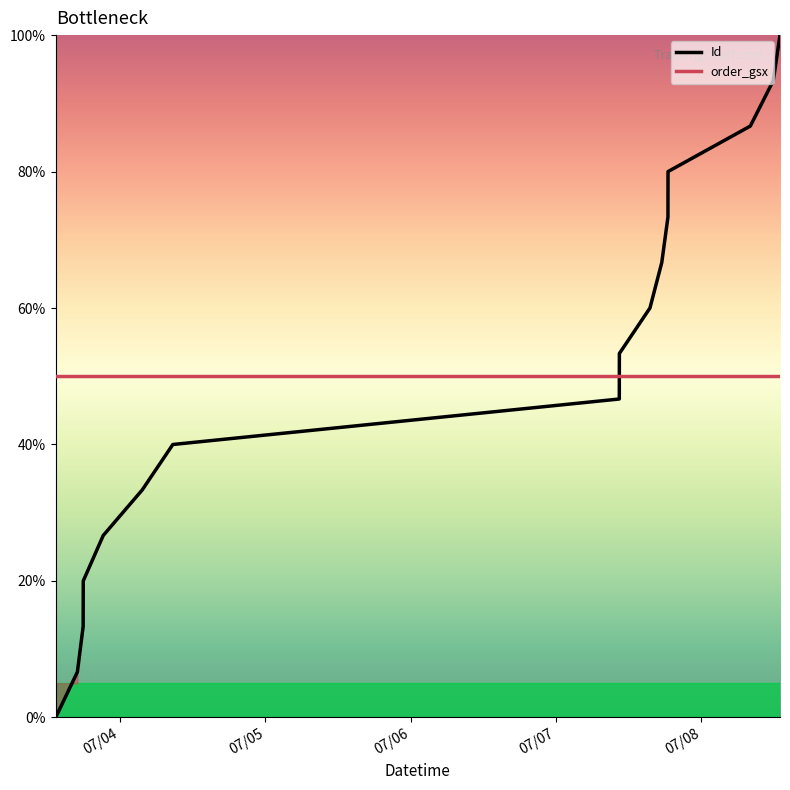

List the series in order of their peak value, highest first.

Id, order_gsx